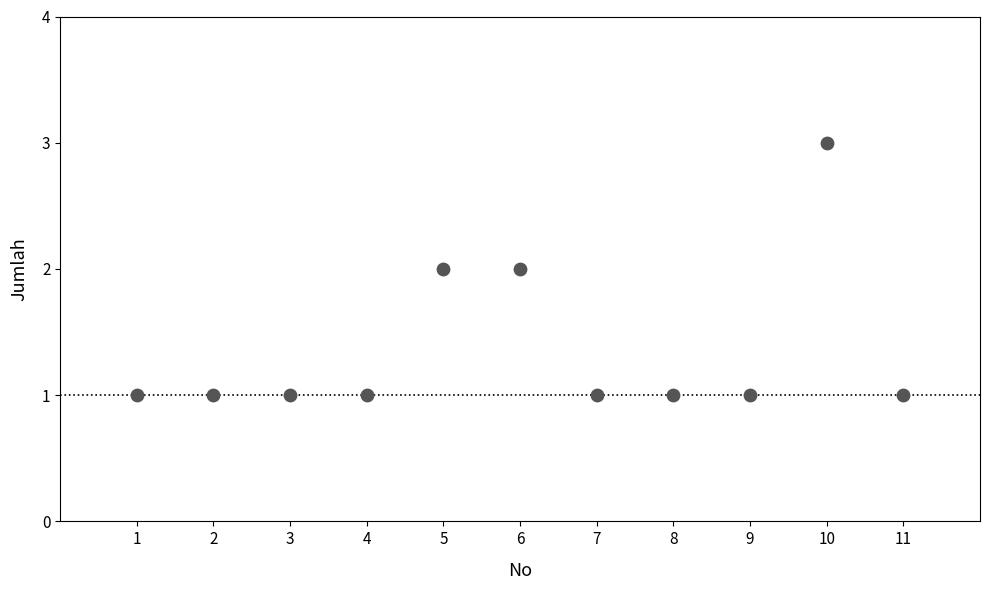

What is the range of X values (max minus min)?

10